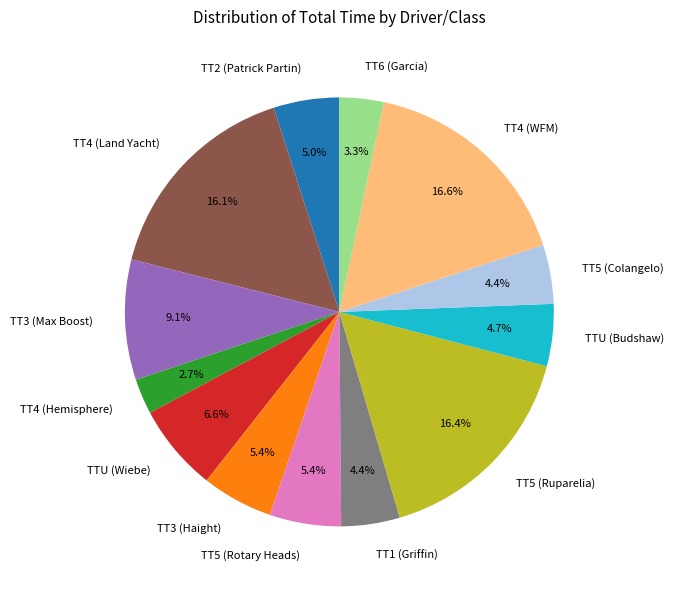

Which has a higher value, TT3 (Haight) or TT4 (Hemisphere)?

TT3 (Haight)